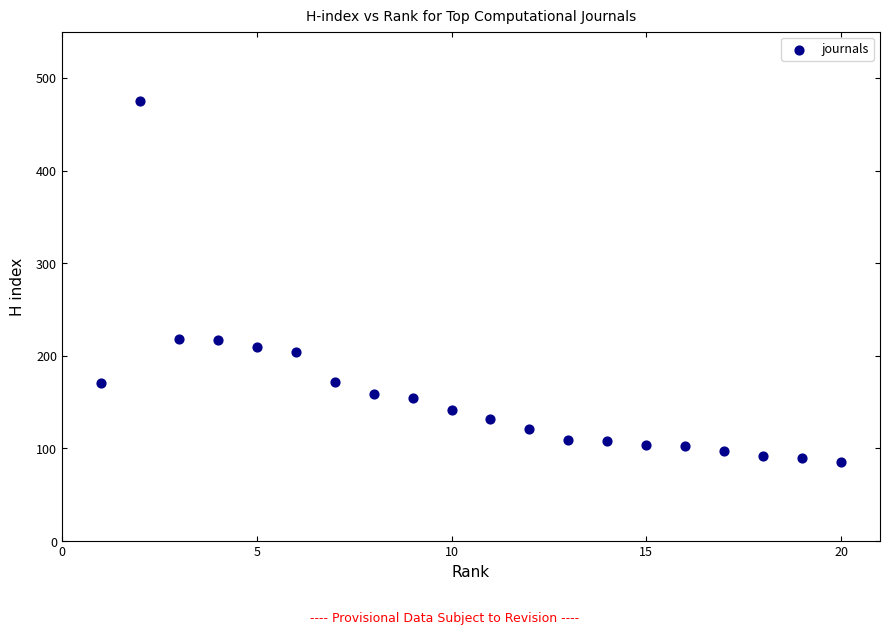

What is the range of Y values (max minus min)?

390